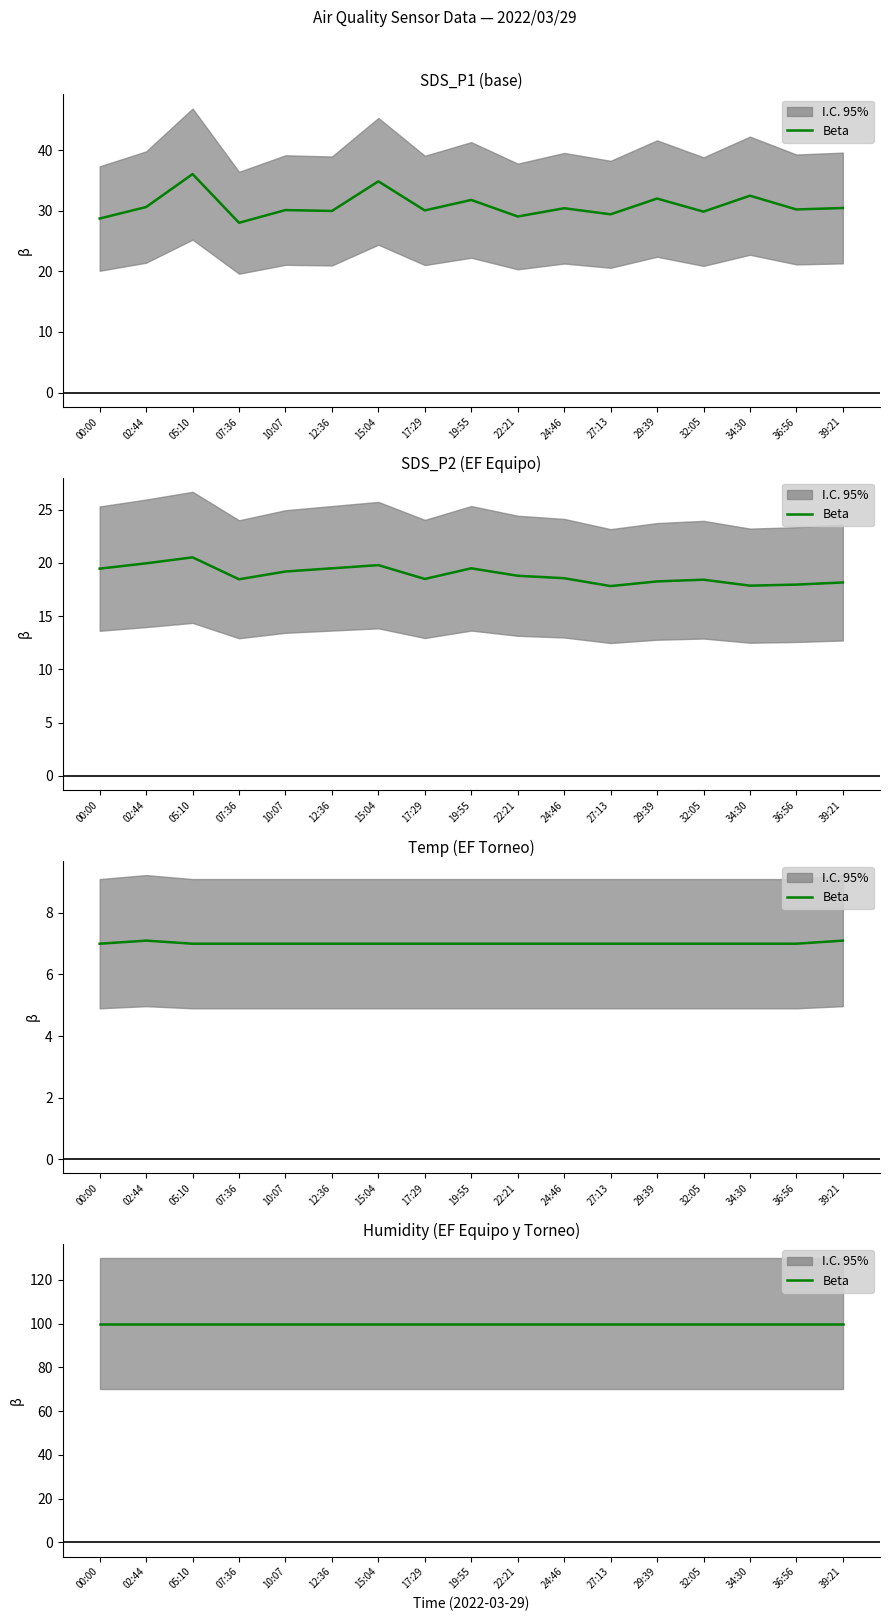

Which series has the largest range (max minus min)?

SDS_P1